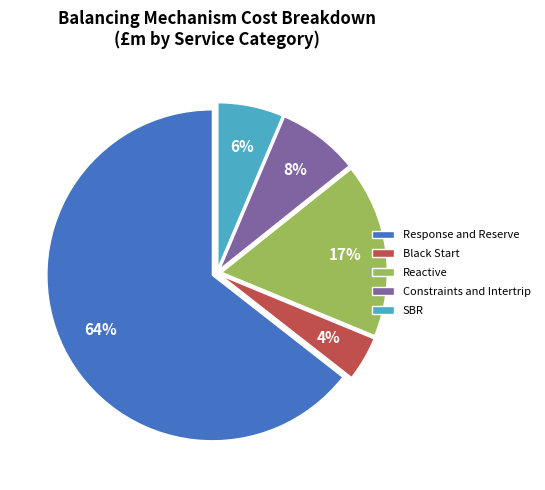

Rank the categories by value from lowest to highest.

Black Start, SBR, Constraints and Intertrip, Reactive, Response and Reserve